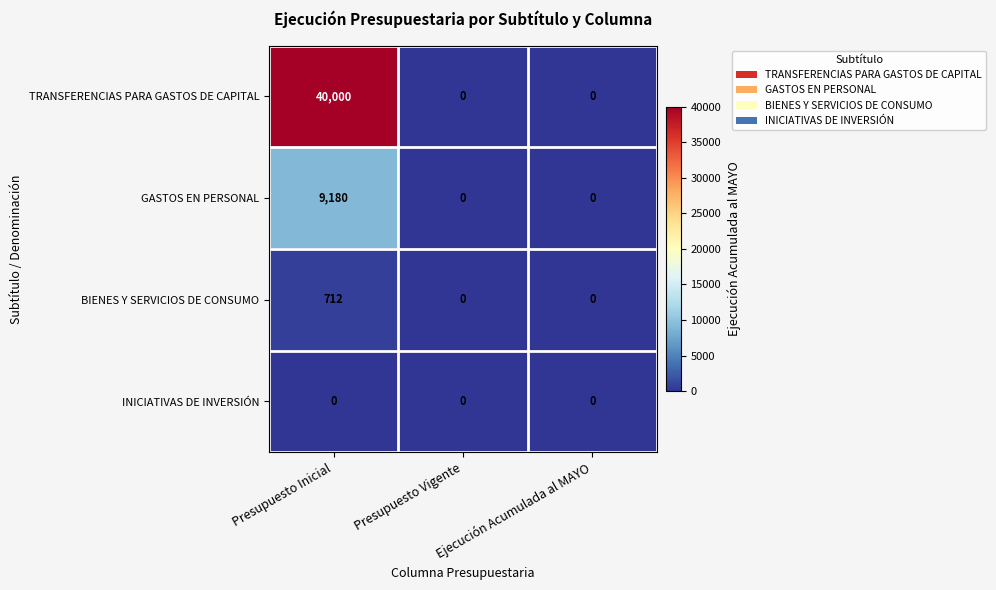

At which category is the sum across all series the highest?

Presupuesto Inicial